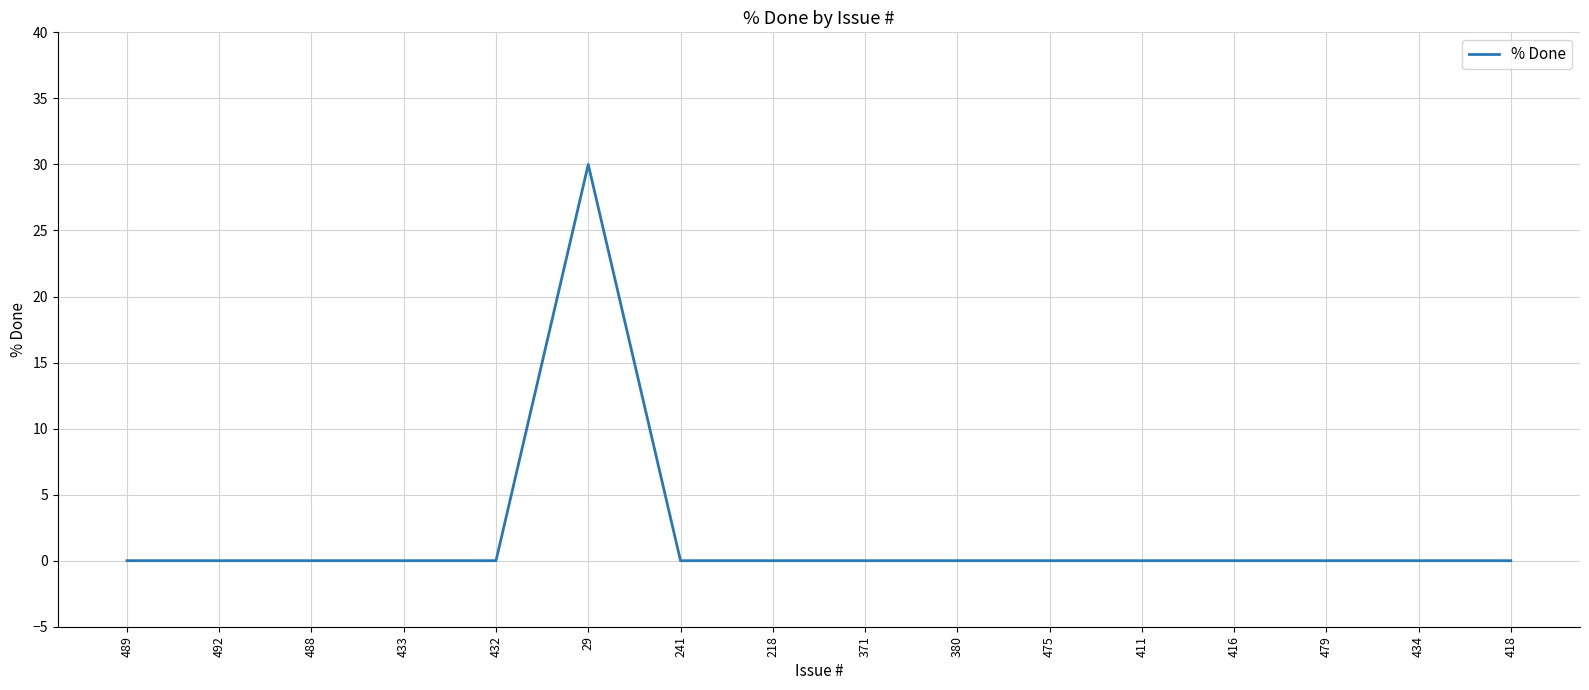

What position from the left is 411?

12